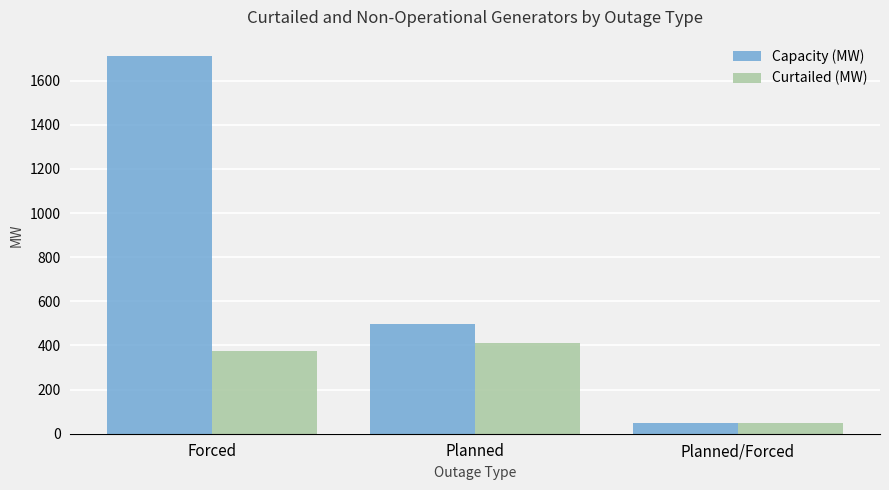

Which category has the highest value across all series?

Forced